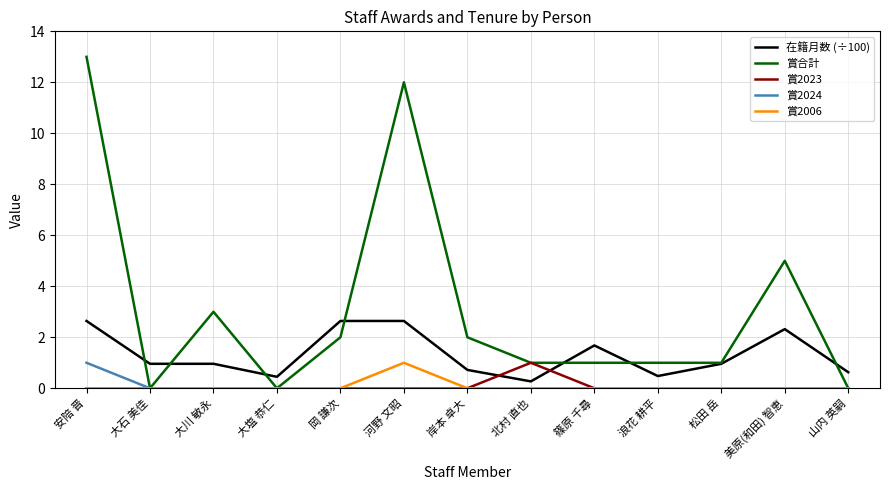

True or false: 在籍月数 (÷100) and 賞2006 cross at least once.

False